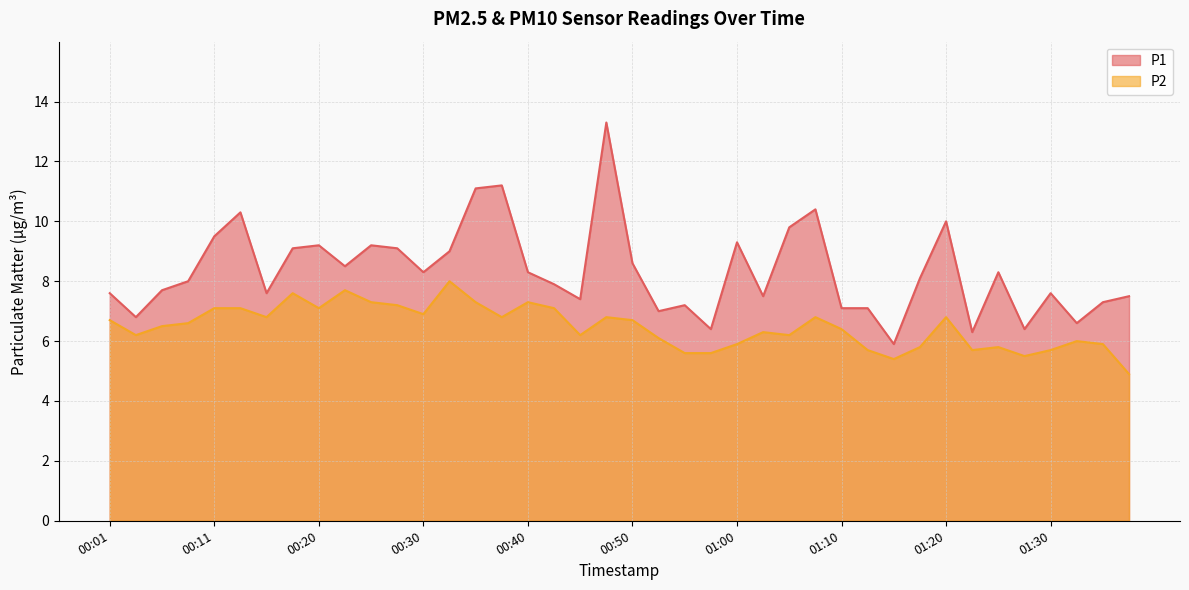

How many series are shown in this chart?

2